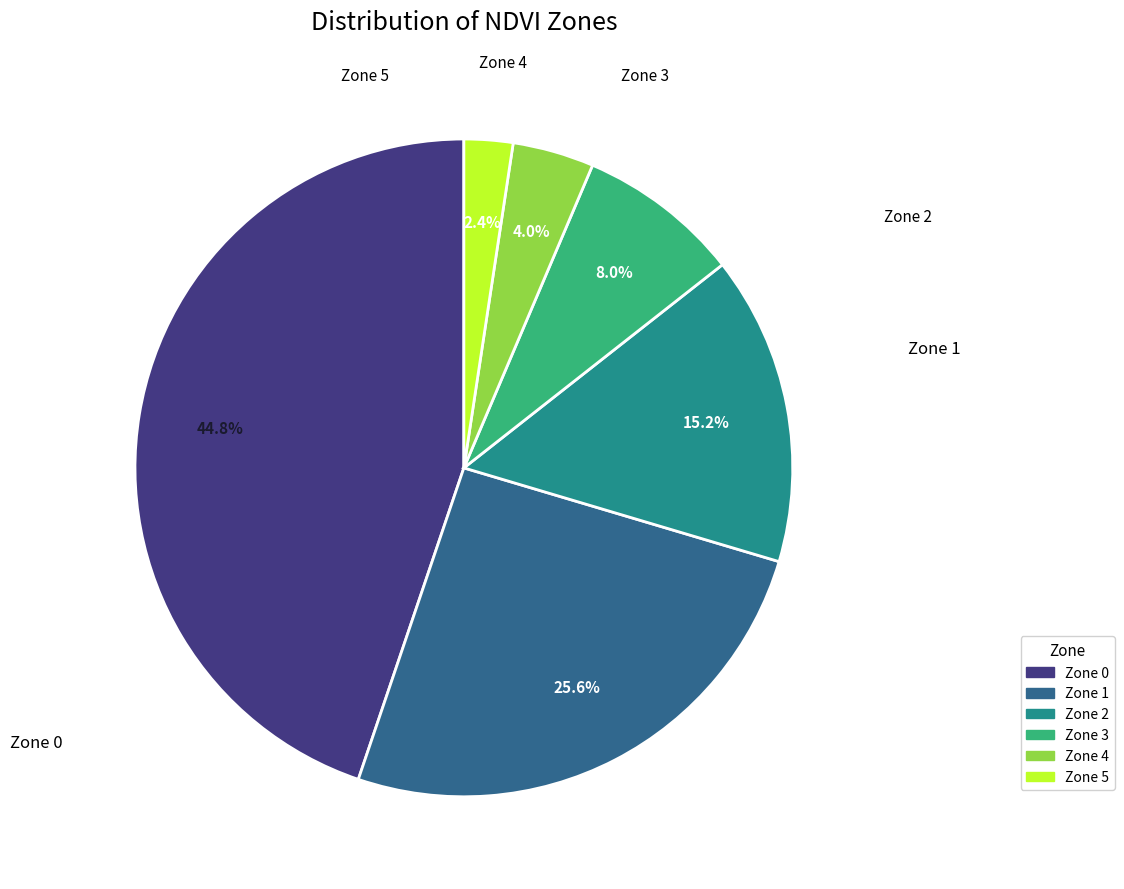

Count the number of slices in the pie.

6